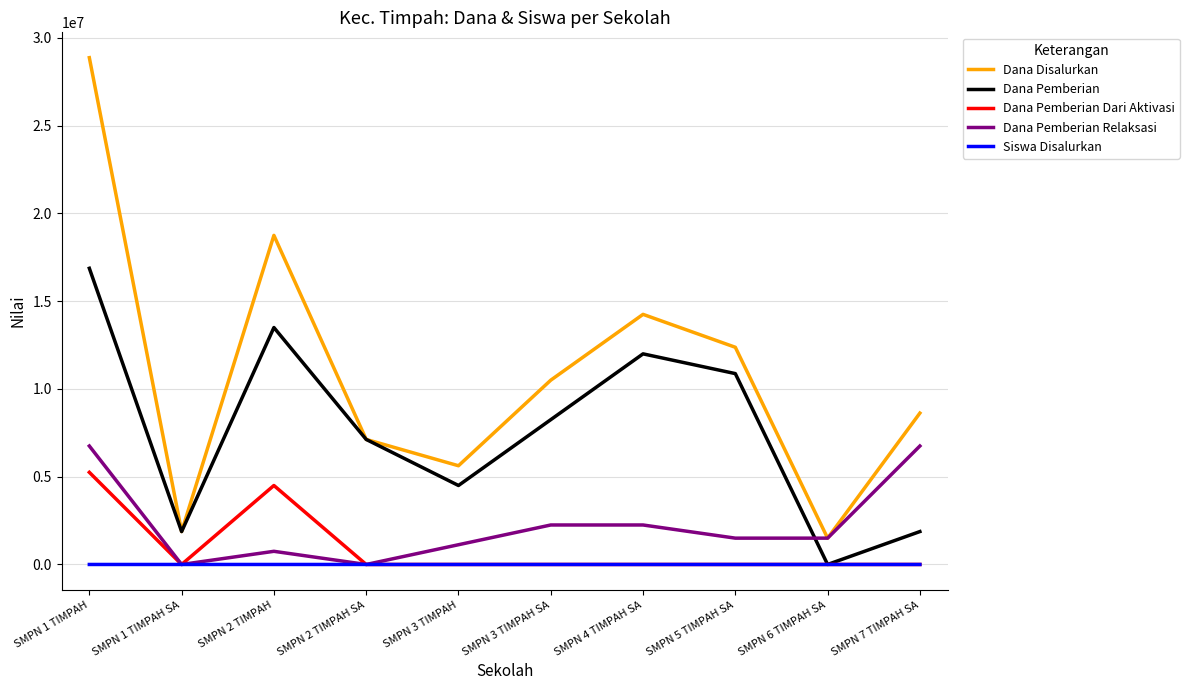

At which category is the sum across all series the highest?

SMPN 1 TIMPAH